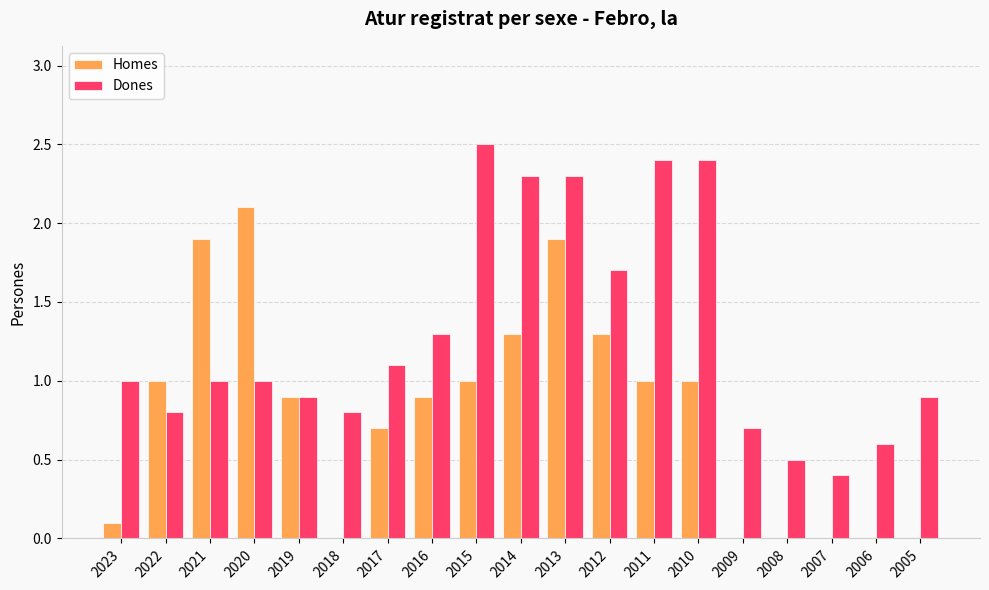

What is the sum of all Homes values?

15.1